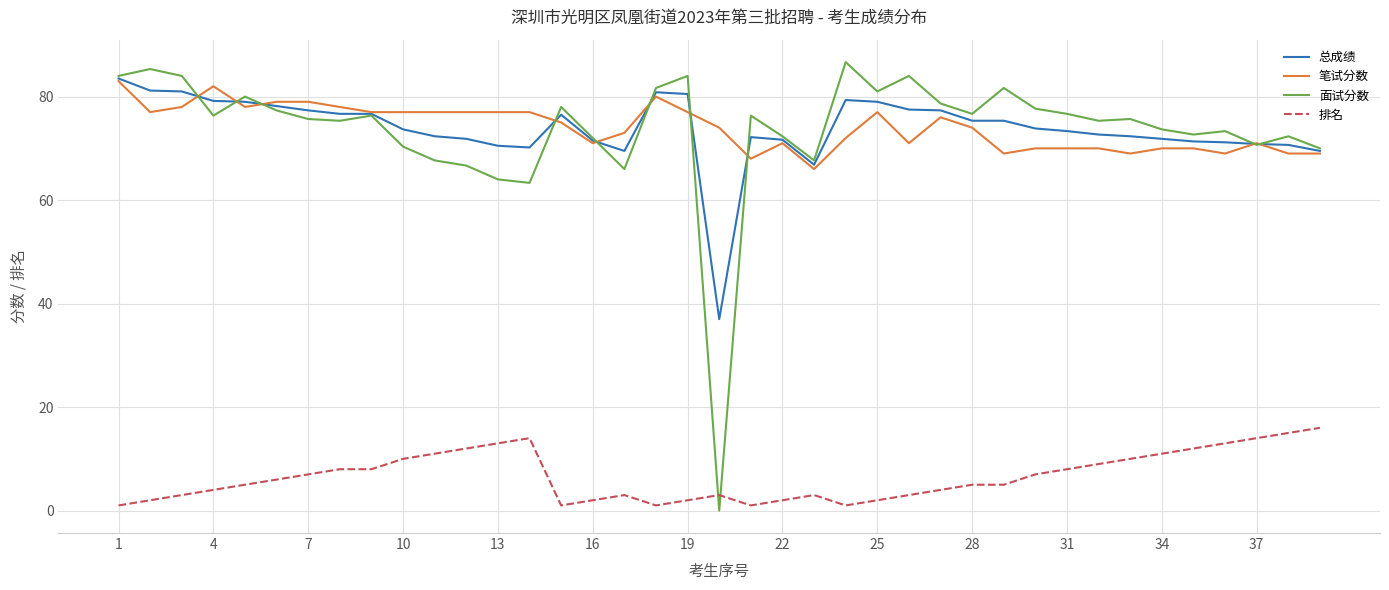

What is the greatest value displayed?

86.7